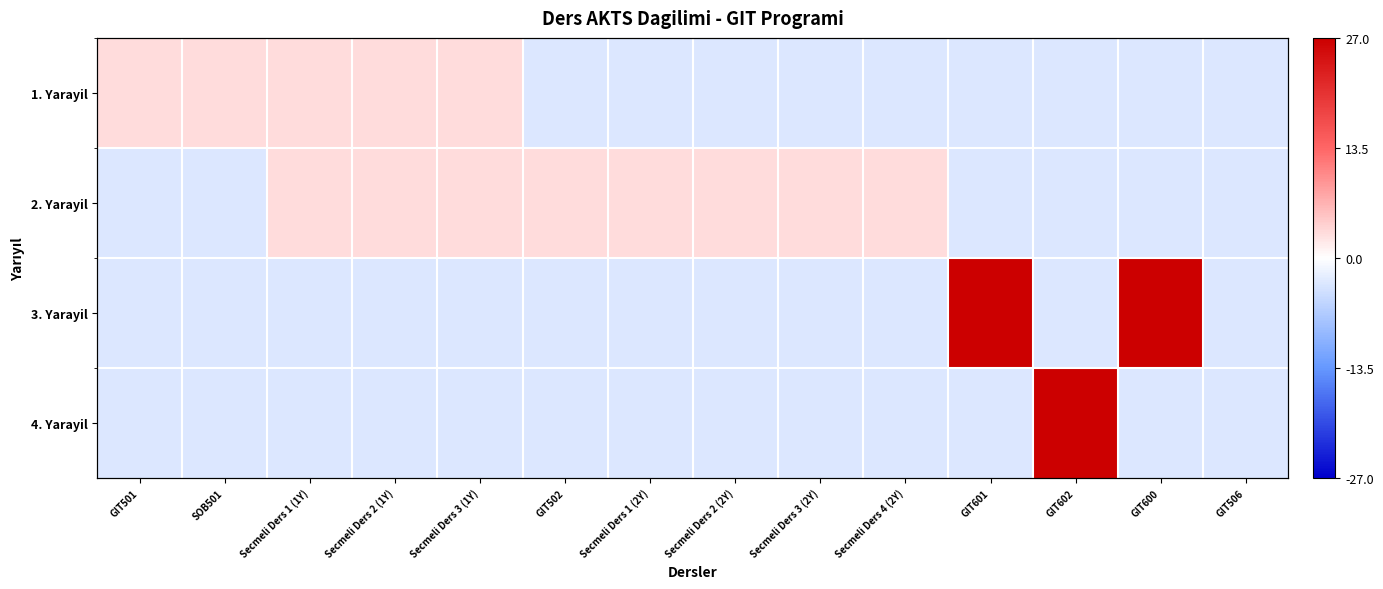

How many negative values does the 2. Yarayil series have?

6